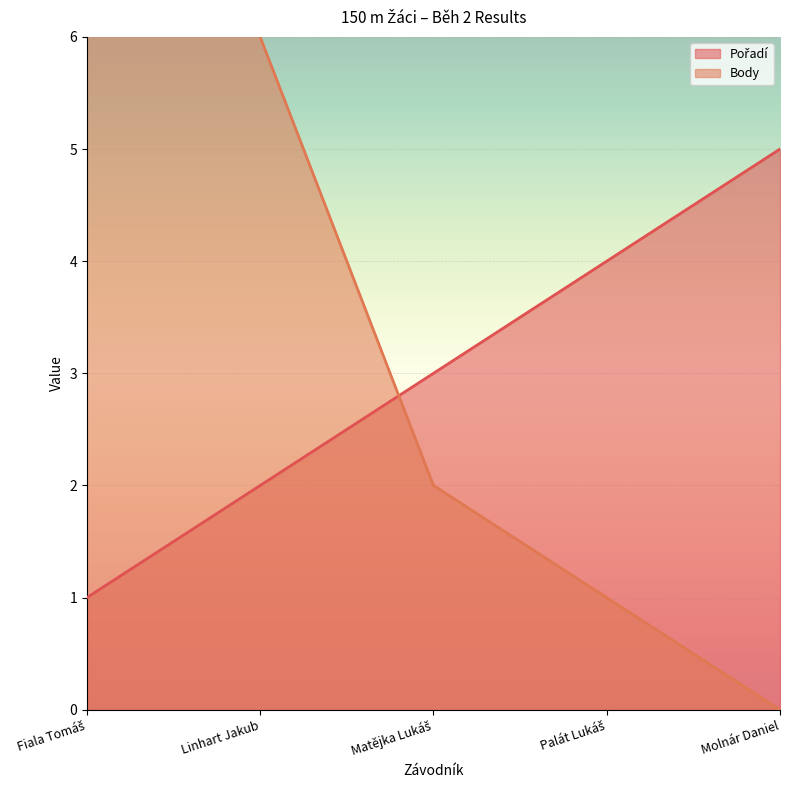

Reading left to right, list all the values displayed in this chart.

Pořadí: 1	2	3	4	5
Body: 7	6	2	1	0